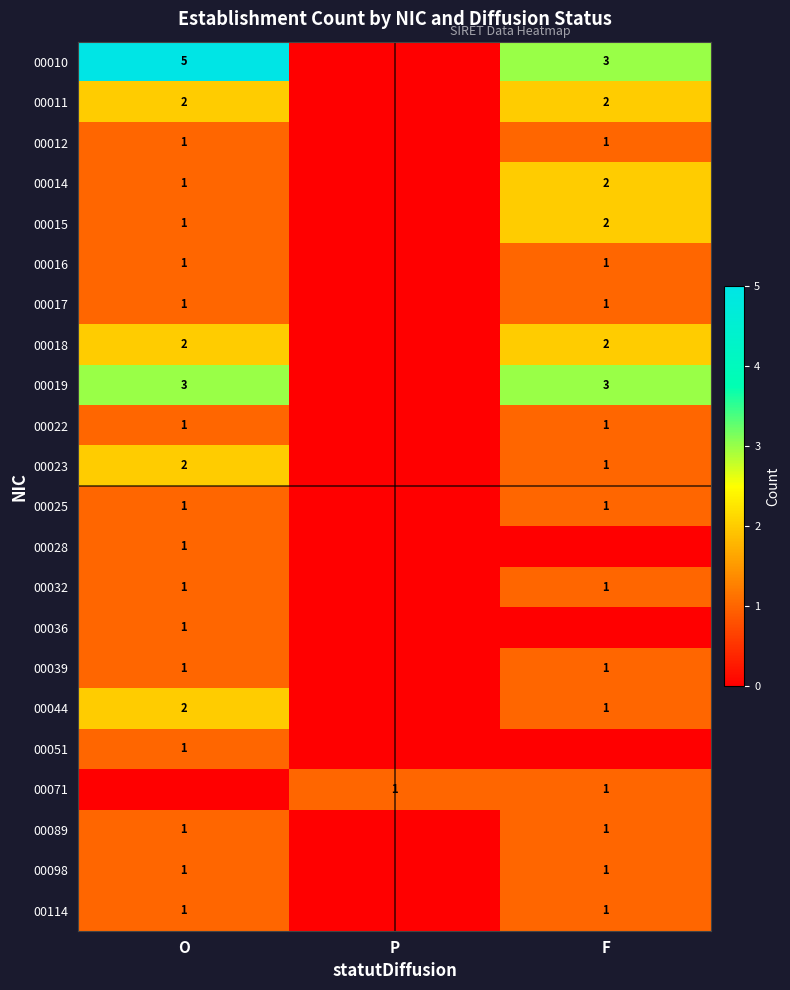

True or false: 00051 has a value of 1 at O.

True